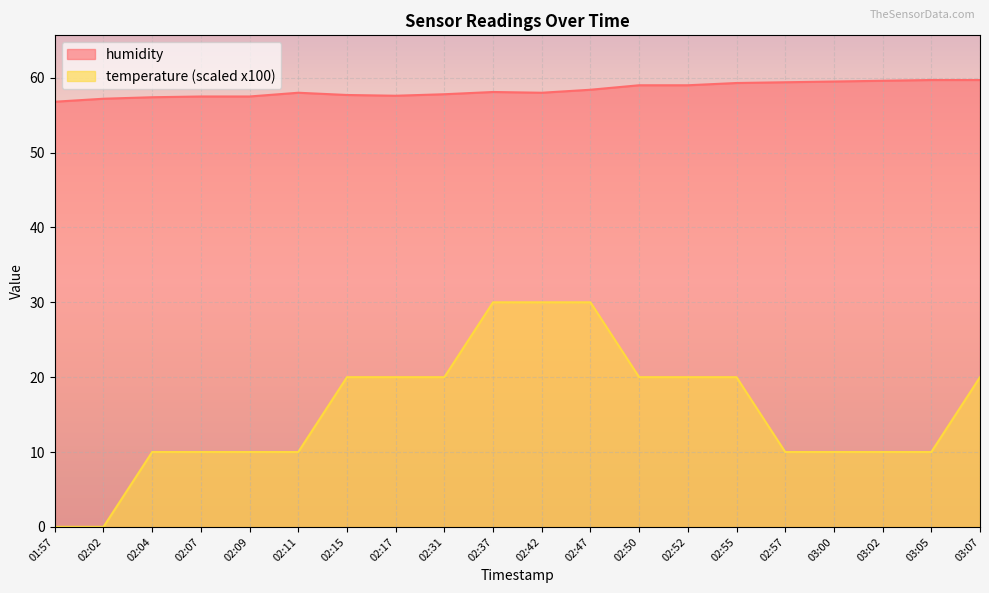

Is it true that temperature equals 20.0 at 02:31?

True